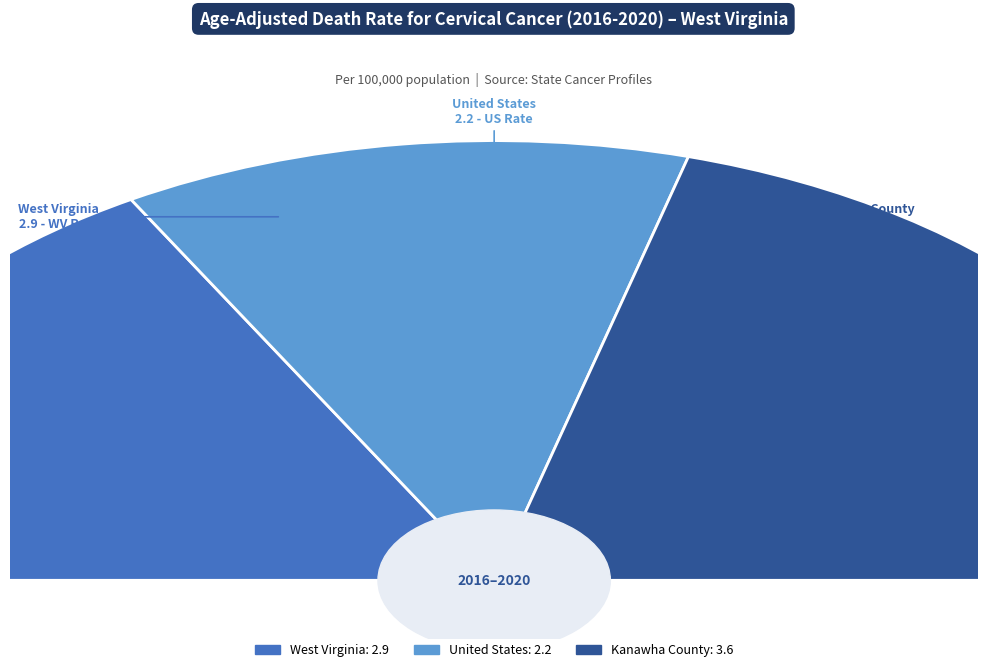

Does any single category account for the majority?

No